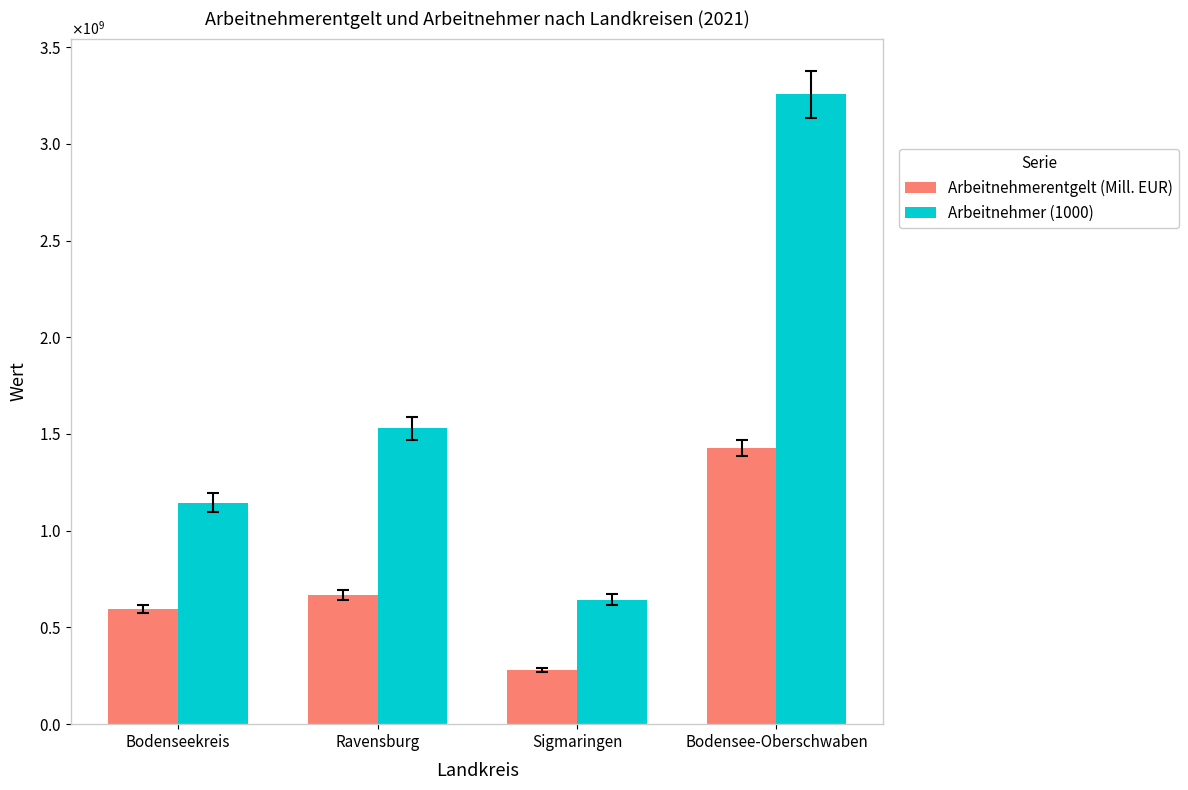

Reading left to right, list all the values displayed in this chart.

Arbeitnehmerentgelt (Mill. EUR): 594198500	666112700	281504400	1426564600
Arbeitnehmer (1000): 1145050000	1529520000	644010000	3255000000